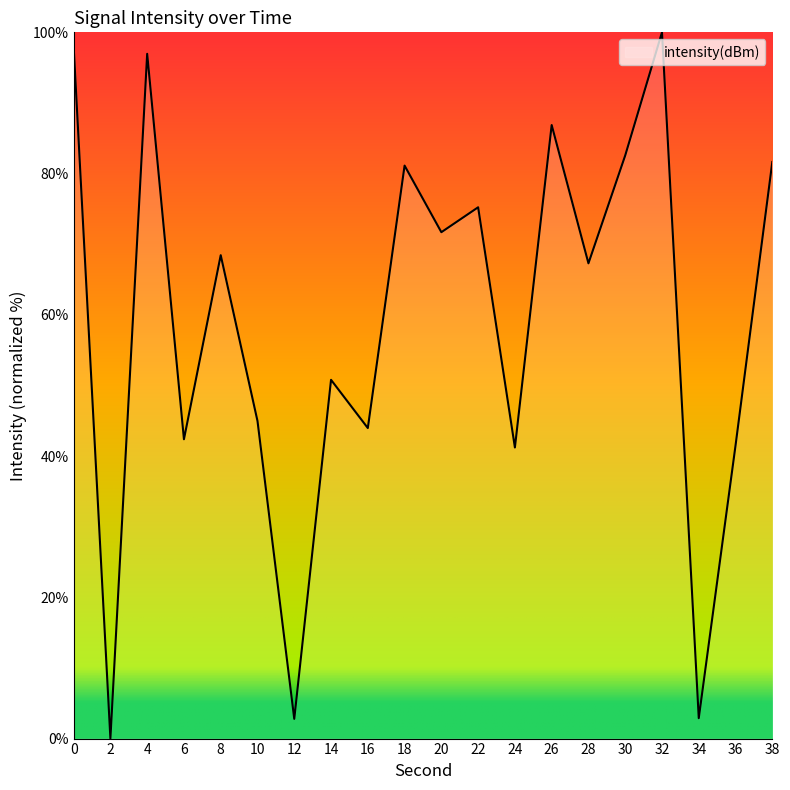

What is the difference between the values at 30 and 22?

7.3